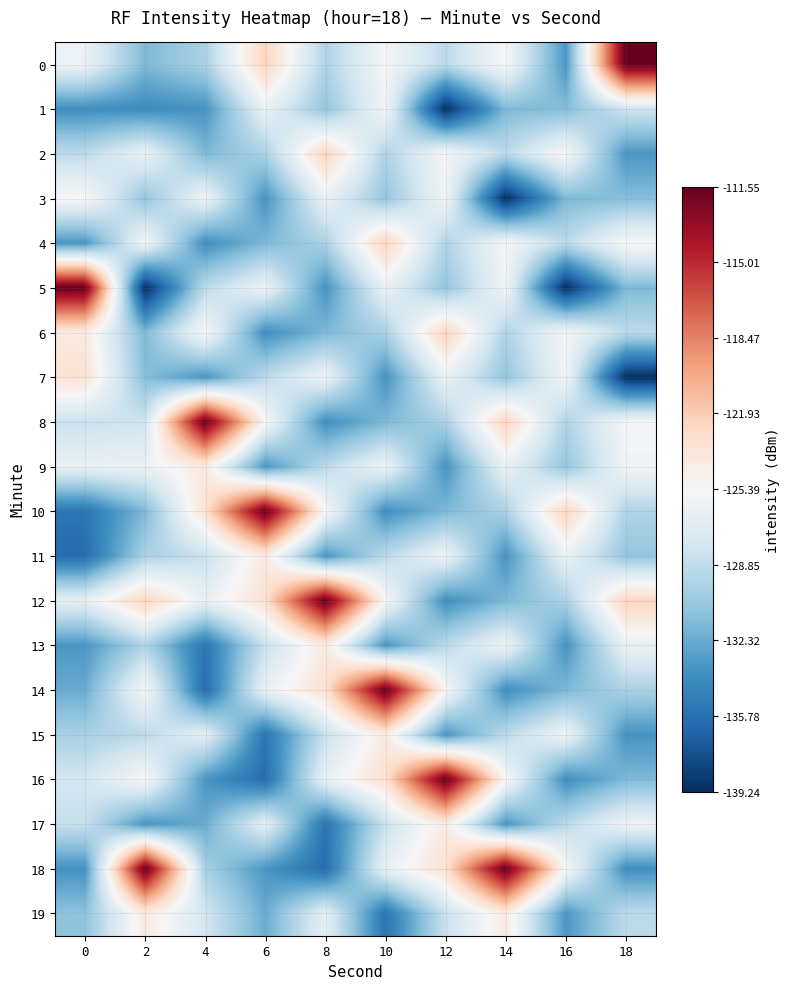

Reading right to left, transcribe all the data shown in this chart.

0: 18=-111.5	16=-133.4	14=-125.4	12=-129.1	10=-125.6	8=-129.6	6=-122.3	4=-129.9	2=-131.6	0=-126.2
1: 18=-128.2	16=-131.3	14=-131.6	12=-139.2	10=-125.8	8=-130.8	6=-126.4	4=-133.6	2=-134.1	0=-133.9
2: 18=-133.4	16=-125.4	14=-129.1	12=-125.6	10=-129.6	8=-122.3	6=-129.9	4=-131.6	2=-126.4	0=-129.1
3: 18=-131.3	16=-131.6	14=-139.2	12=-125.8	10=-130.8	8=-126.4	6=-133.6	4=-126.2	2=-130.8	0=-125.4
4: 18=-125.4	16=-129.1	14=-125.6	12=-129.6	10=-122.3	8=-129.9	6=-131.6	4=-133.9	2=-125.8	0=-133.4
5: 18=-131.6	16=-139.2	14=-125.8	12=-130.8	10=-126.4	8=-133.6	6=-126.2	4=-129.1	2=-139.2	0=-111.5
6: 18=-129.1	16=-125.6	14=-129.6	12=-122.3	10=-129.9	8=-131.6	6=-133.9	4=-125.4	2=-131.6	0=-124.1
7: 18=-139.2	16=-125.8	14=-130.8	12=-126.4	10=-133.6	8=-126.2	6=-129.1	4=-133.4	2=-131.3	0=-123.3
8: 18=-125.6	16=-129.6	14=-122.3	12=-129.9	10=-131.6	8=-133.9	6=-125.4	4=-111.5	2=-128.2	0=-128.5
9: 18=-125.8	16=-130.8	14=-126.4	12=-133.6	10=-126.2	8=-129.1	6=-133.4	4=-124.1	2=-126.2	0=-126.4
10: 18=-129.6	16=-122.3	14=-129.9	12=-131.6	10=-133.9	8=-125.4	6=-111.5	4=-123.3	2=-131.6	0=-135.5
11: 18=-130.8	16=-126.4	14=-133.6	12=-126.2	10=-129.1	8=-133.4	6=-124.1	4=-128.5	2=-129.9	0=-136.0
12: 18=-122.3	16=-129.9	14=-131.6	12=-133.9	10=-125.4	8=-111.5	6=-123.3	4=-126.4	2=-122.3	0=-126.7
13: 18=-126.4	16=-133.6	14=-126.2	12=-129.1	10=-133.4	8=-124.1	6=-128.5	4=-135.5	2=-129.6	0=-133.5
14: 18=-129.9	16=-131.6	14=-133.9	12=-125.4	10=-111.5	8=-123.3	6=-126.4	4=-136.0	2=-125.6	0=-132.3
15: 18=-133.6	16=-126.2	14=-129.1	12=-133.4	10=-124.1	8=-128.5	6=-135.5	4=-126.7	2=-129.1	0=-129.9
16: 18=-131.6	16=-133.9	14=-125.4	12=-111.5	10=-123.3	8=-126.4	6=-136.0	4=-133.5	2=-125.4	0=-127.9
17: 18=-126.2	16=-129.1	14=-133.4	12=-124.1	10=-128.5	8=-135.5	6=-126.7	4=-132.3	2=-133.4	0=-128.6
18: 18=-133.9	16=-125.4	14=-111.5	12=-123.3	10=-126.4	8=-136.0	6=-133.5	4=-129.9	2=-111.5	0=-133.7
19: 18=-129.1	16=-133.4	14=-124.1	12=-128.5	10=-135.5	8=-126.7	6=-132.3	4=-127.9	2=-124.1	0=-131.0